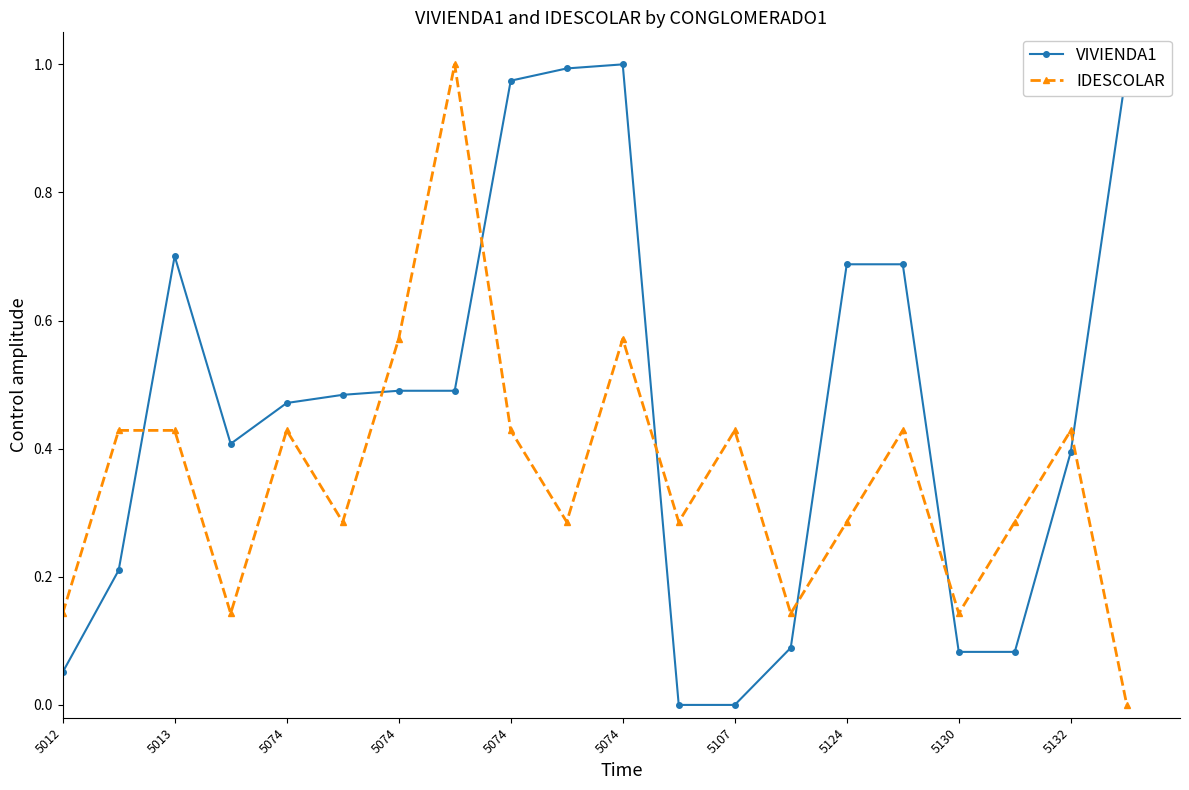

What is the sum of all VIVIENDA1 values?

9.3